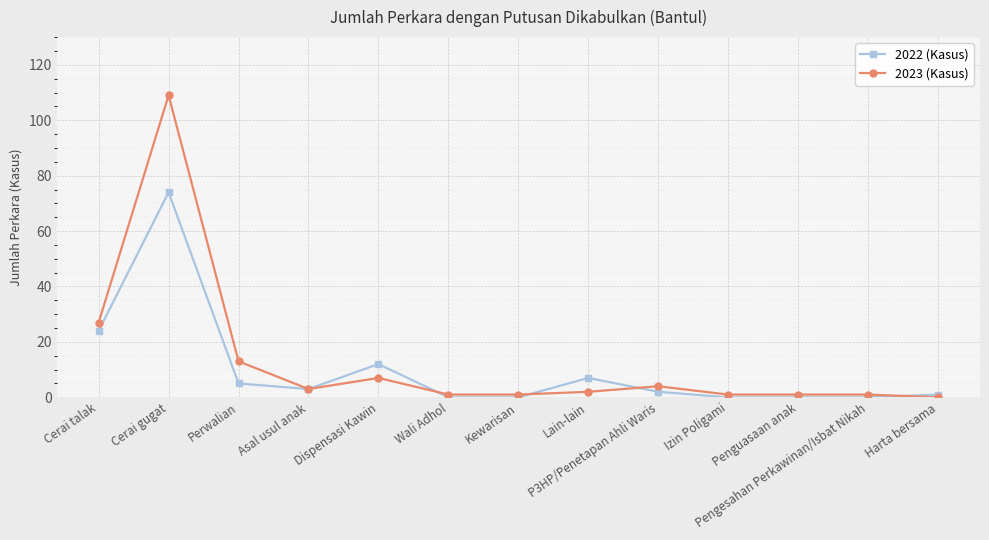

What is the difference between the 2023 (Kasus) values at Kewarisan and Dispensasi Kawin?

6